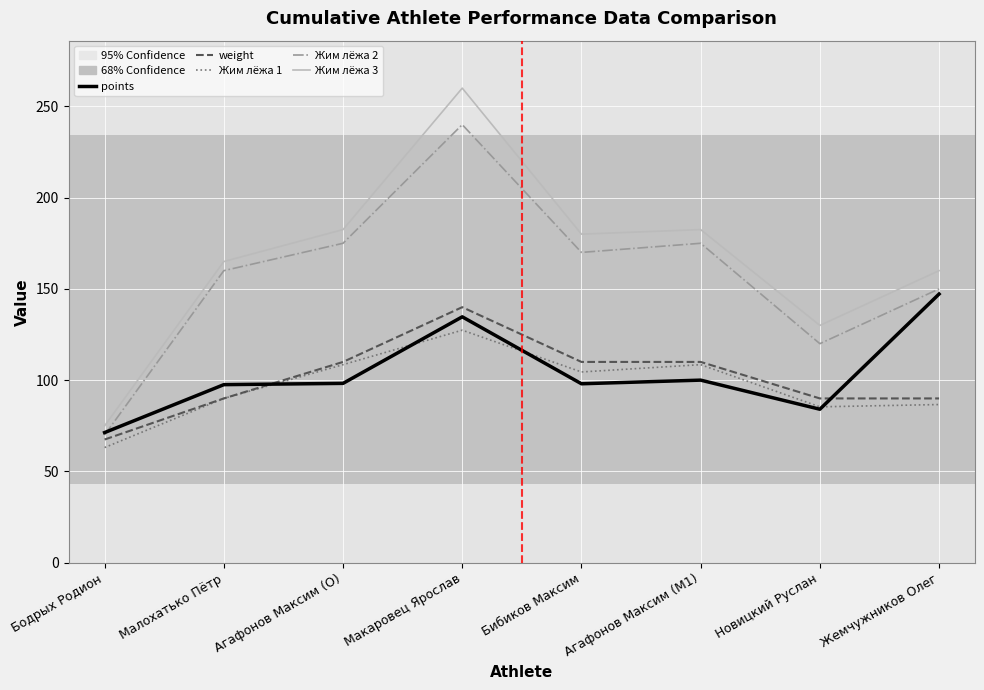

Which category has the highest value across all series?

Макаровец Ярослав